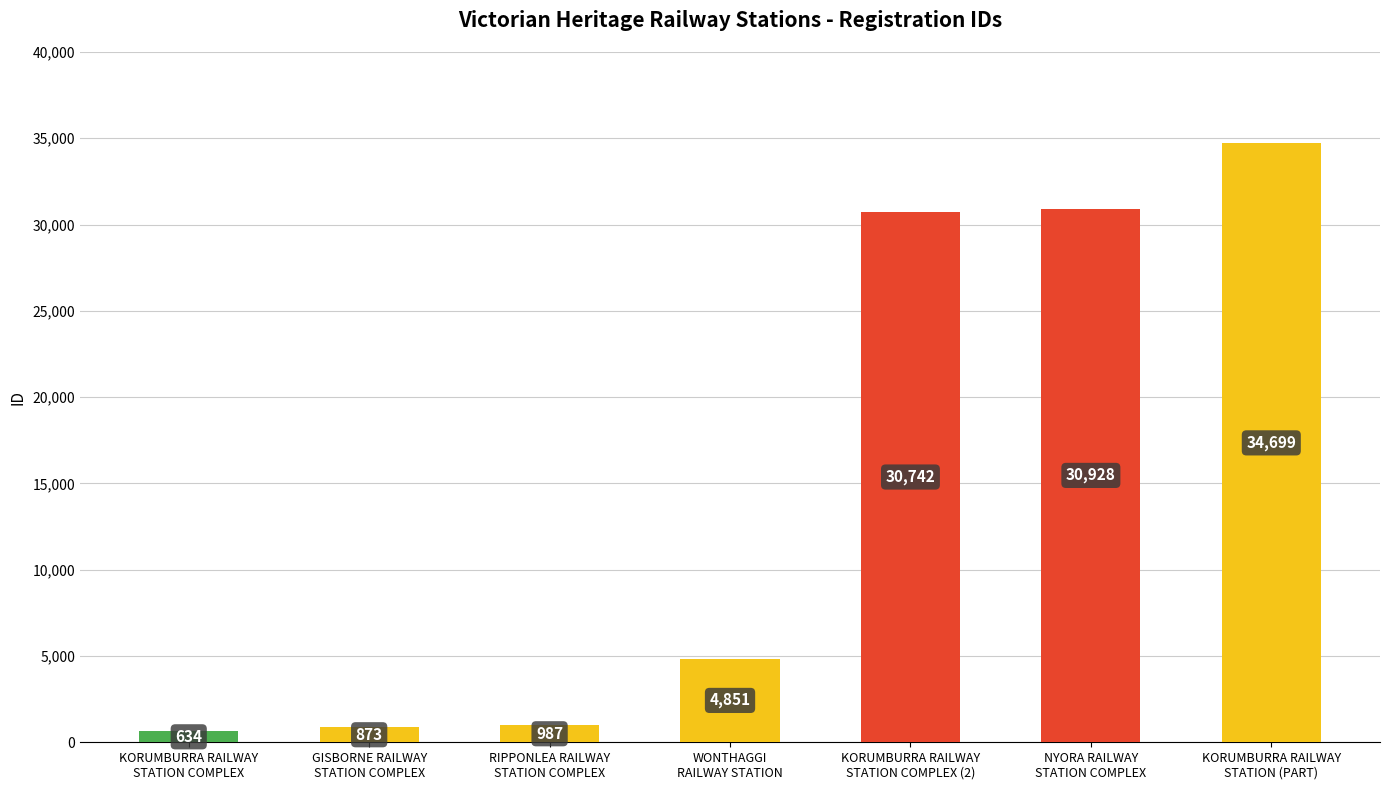

Count the number of categories in the chart.

7